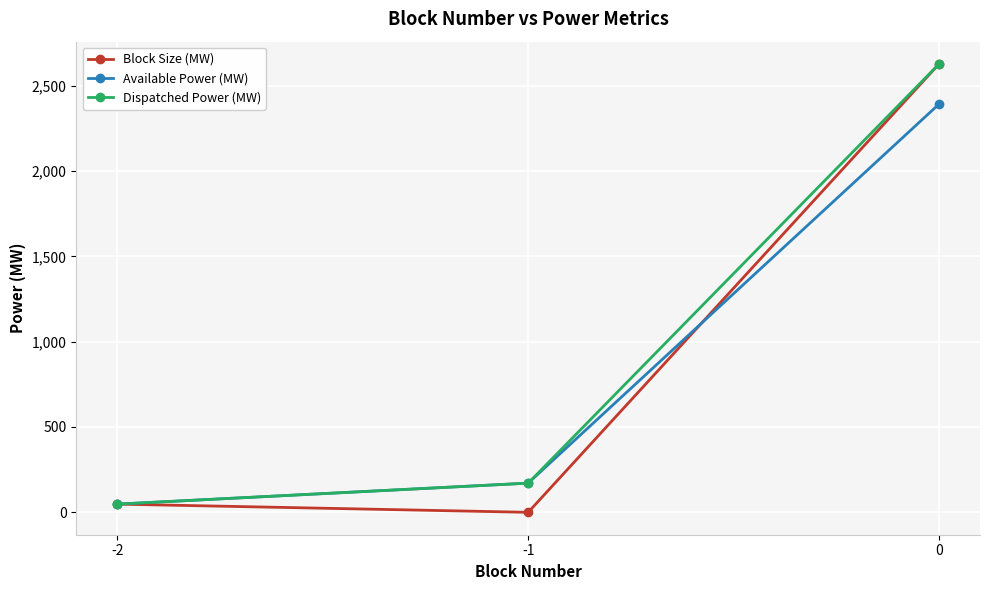

What are all the series names shown in the legend?

Block Size (MW), Available Power (MW), Dispatched Power (MW)